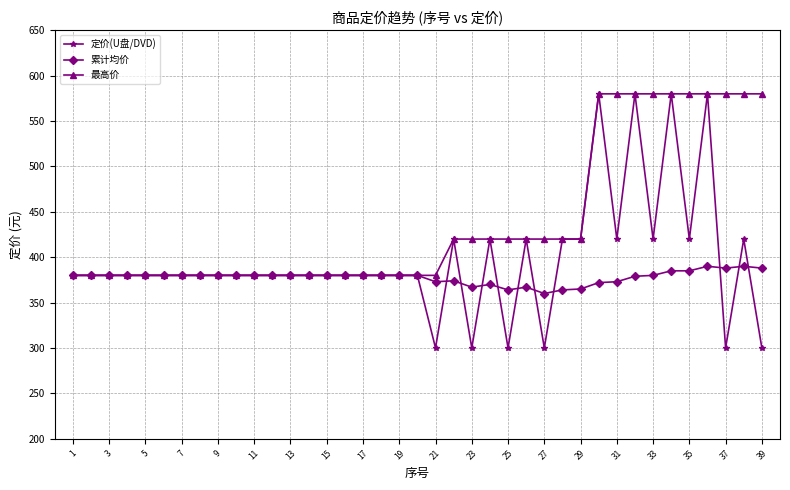

What is the value of the 最高价 point at the 26th from the left?

420